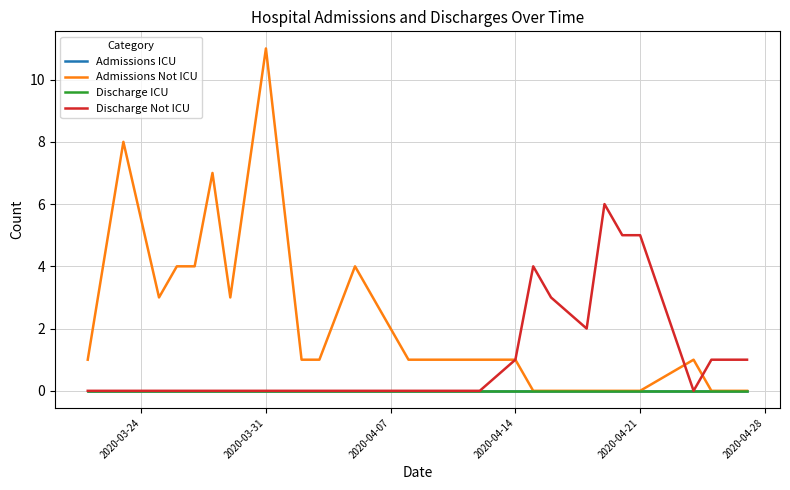

Is this an area chart (filled region under the line)?

No